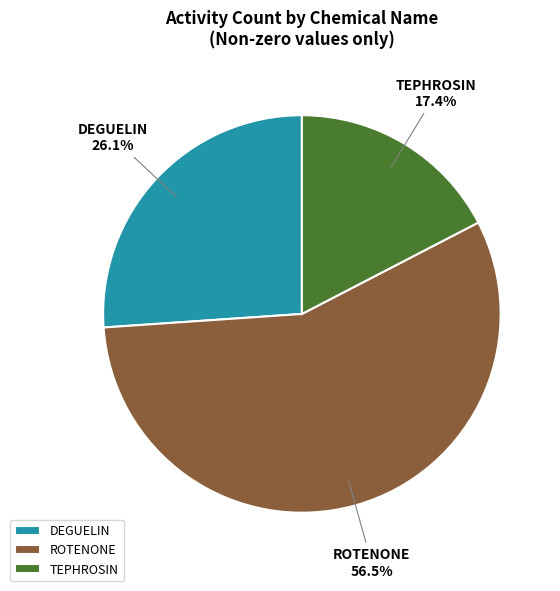

How many slices are in this pie chart?

3